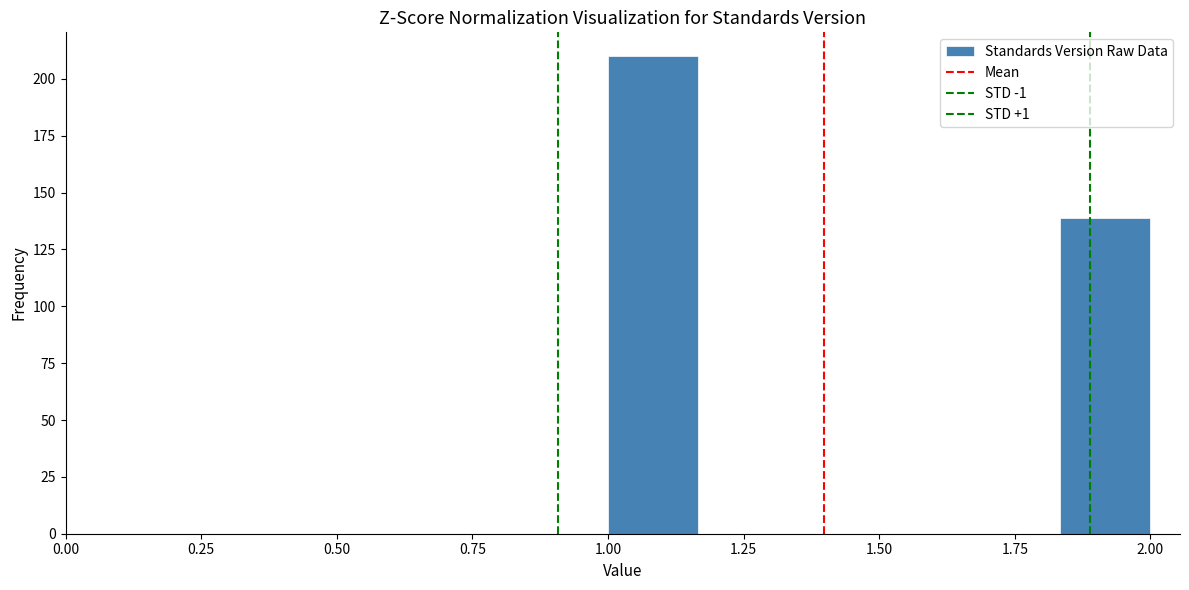

Around what value on the x-axis is the tallest bar? Give the approximate position of its centre, as read against the axis.

1.10